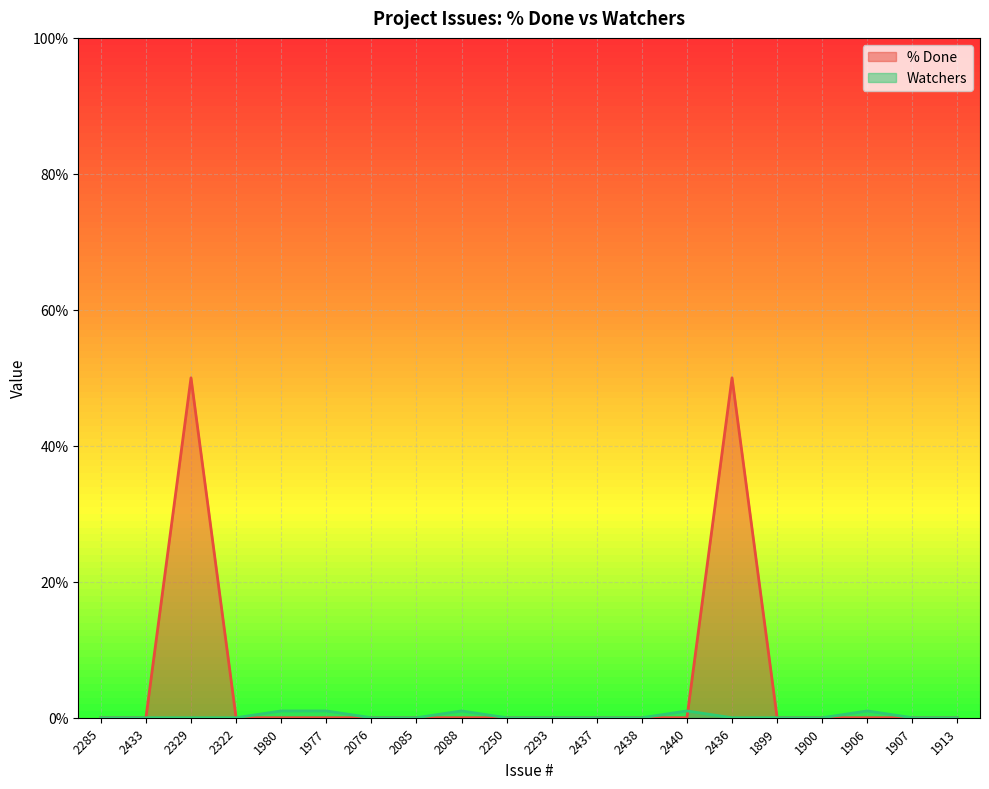

At how many categories does at least one series exceed 28?

2